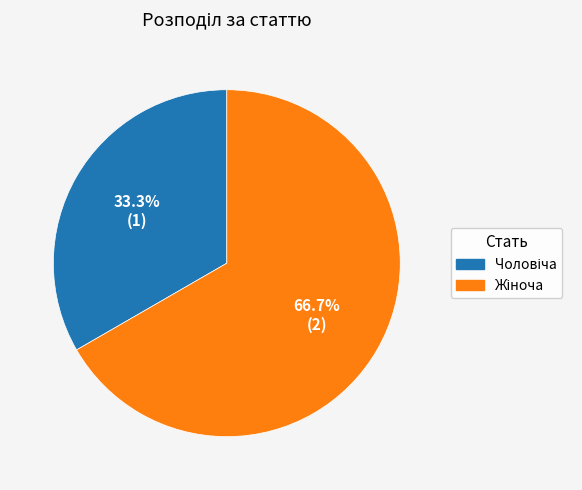

Does any single category account for the majority?

Yes